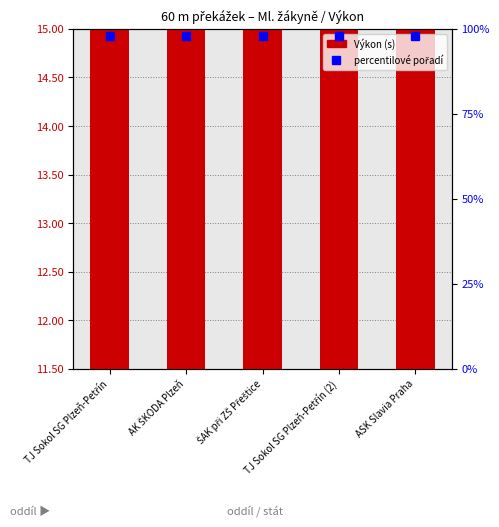

Is it true that the value at TJ Sokol SG Plzeň-Petřín is 12.0?

True